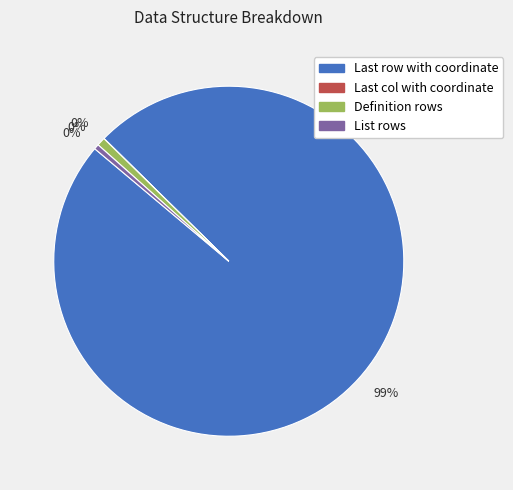

What percentage is NOT represented by Definition rows?

99.2%